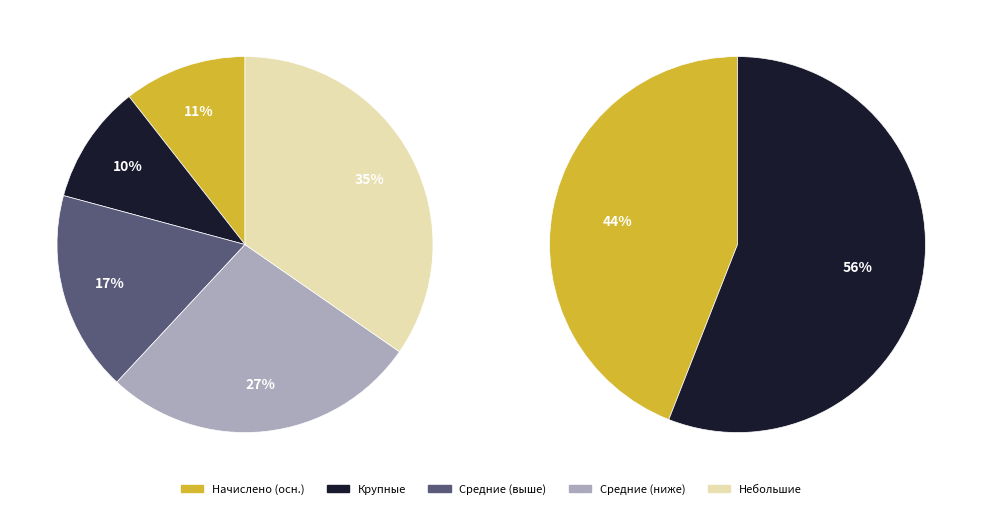

What portion of the pie excludes 15?

97.2%